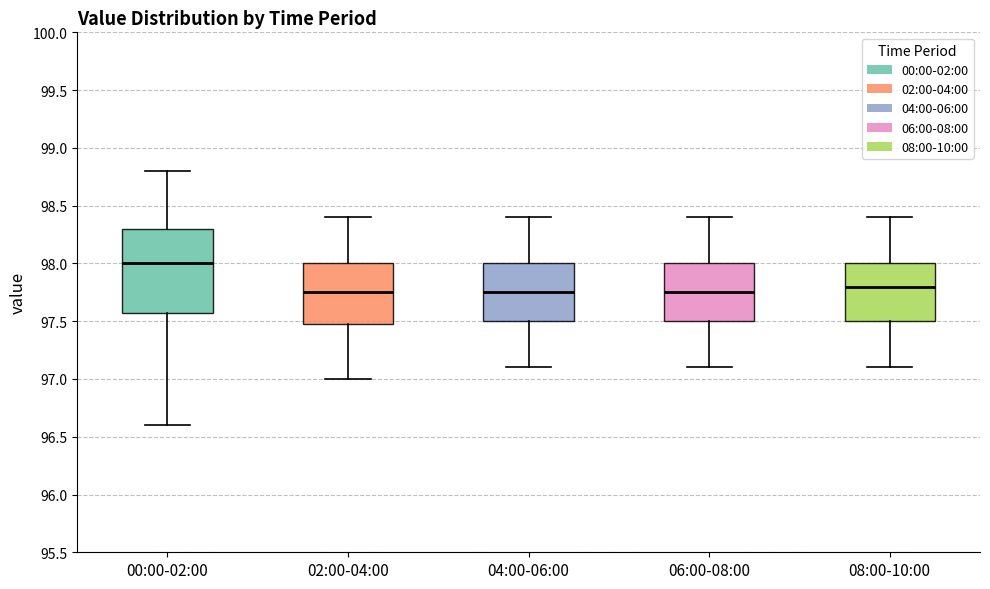

Which box's median line is the highest?

00:00-02:00